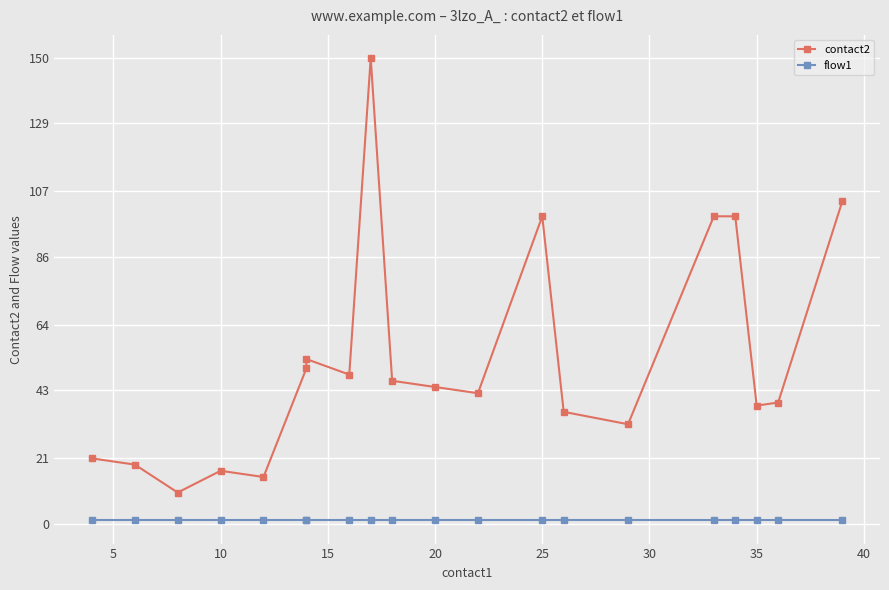

What is the sum of all flow1 values?

20